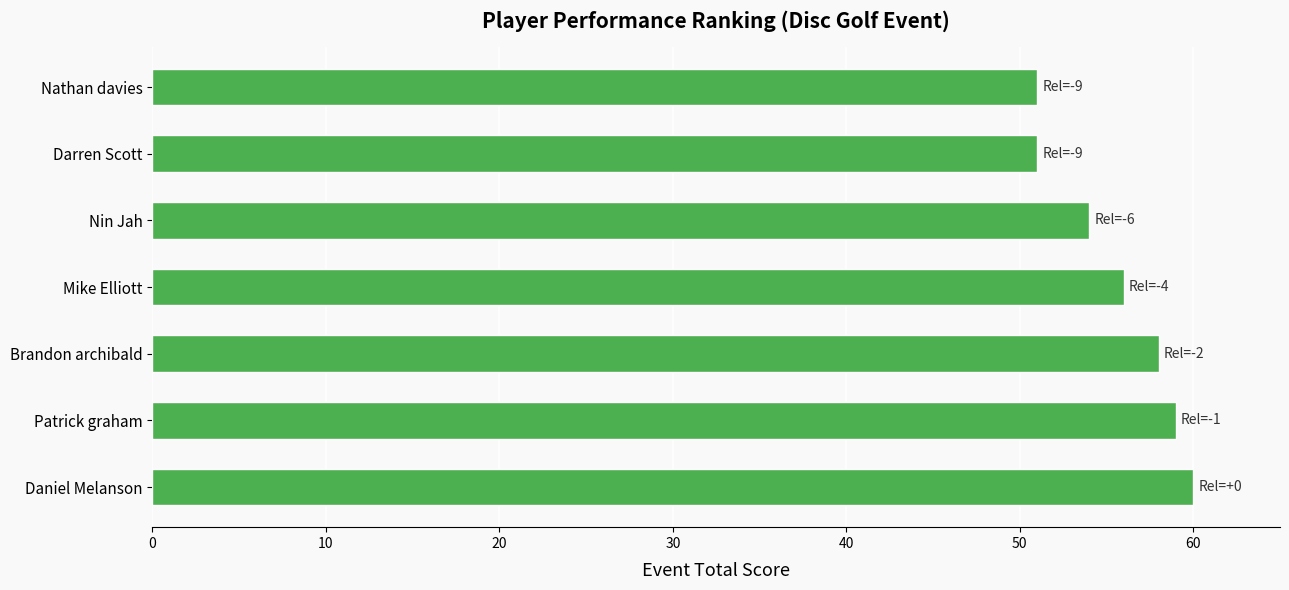

Approximately how many times larger is the value at Nathan davies compared to Darren Scott?

1.0